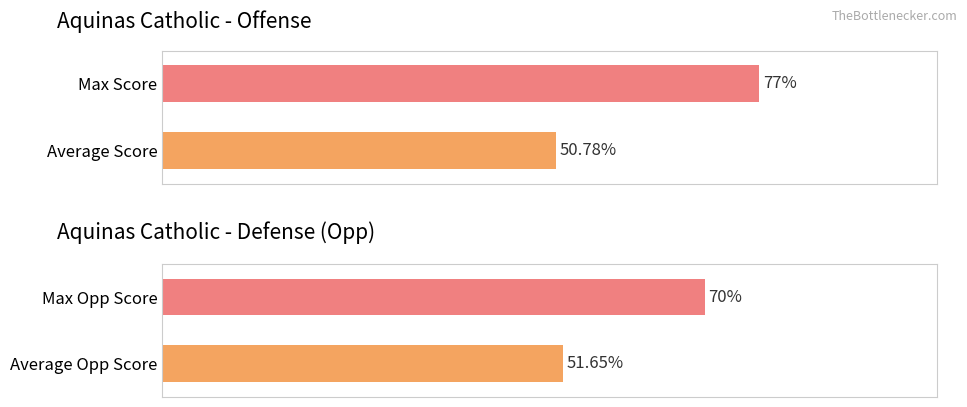

What are all the series names shown in the legend?

Score, Opp Score